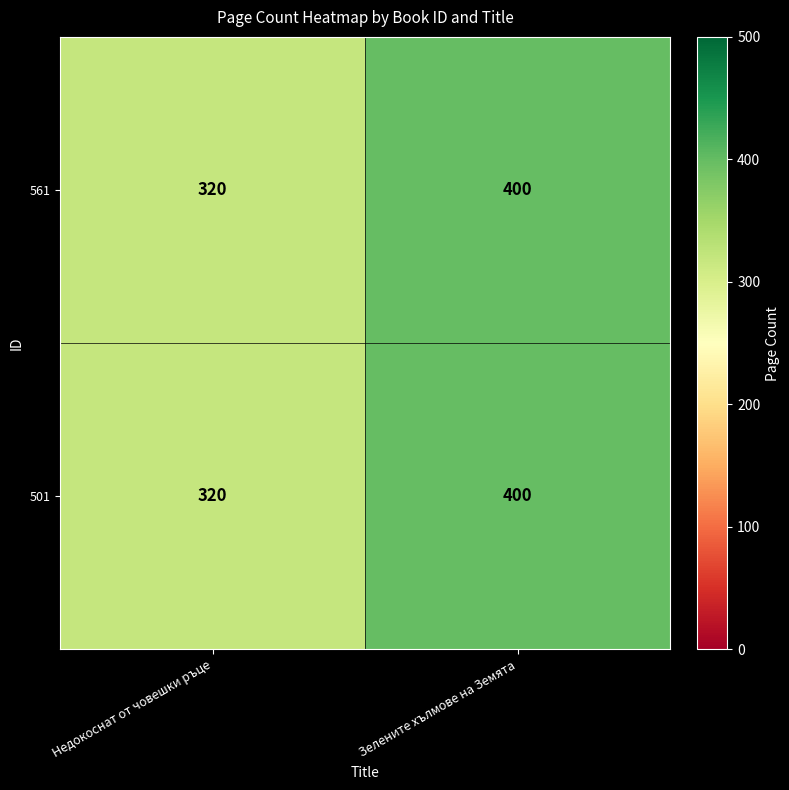

What is the difference between the 561 values at Зелените хълмове на Земята and Недокоснат от човешки ръце?

80